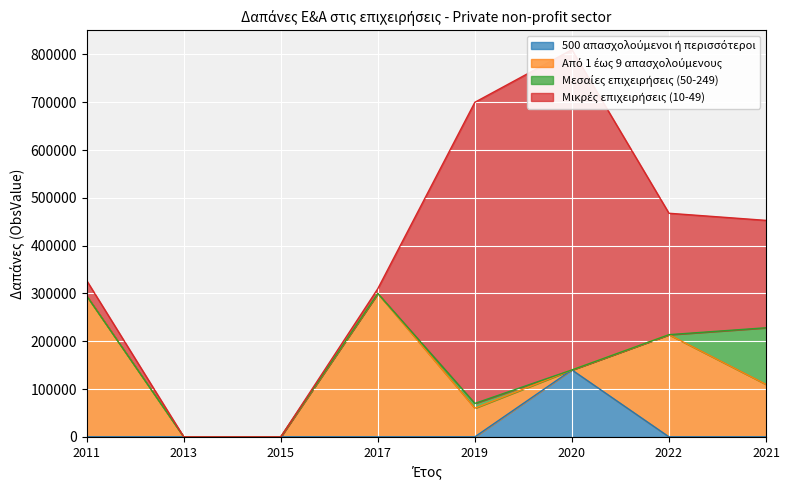

Reading left to right, what are all the values shown in this chart?

500 απασχολούμενοι ή περισσότεροι: 0	0	0	0	0	140000	0	0
Από 1 έως 9 απασχολούμενους: 295000	0	0	300000	60000	0	213773	109800
Μεσαίες επιχειρήσεις (50-249): 0	0	0	0	10000	0	0	118433
Μικρές επιχειρήσεις (10-49): 32000	0	0	10000	630000	670000	254026	224654